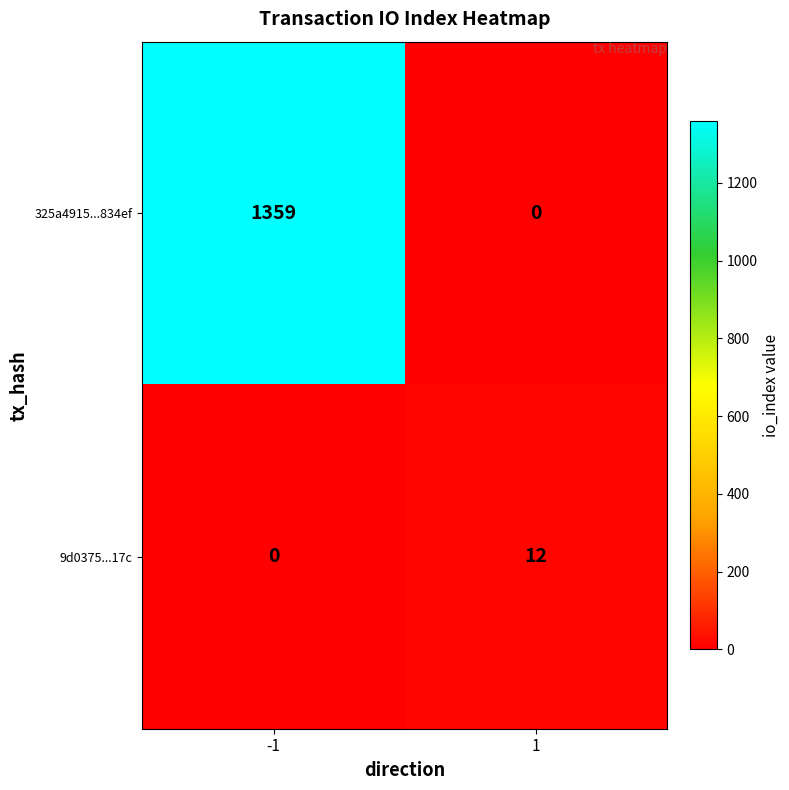

List the series in order of their overall mean, lowest first.

9d0375...17c, 325a4915...834ef